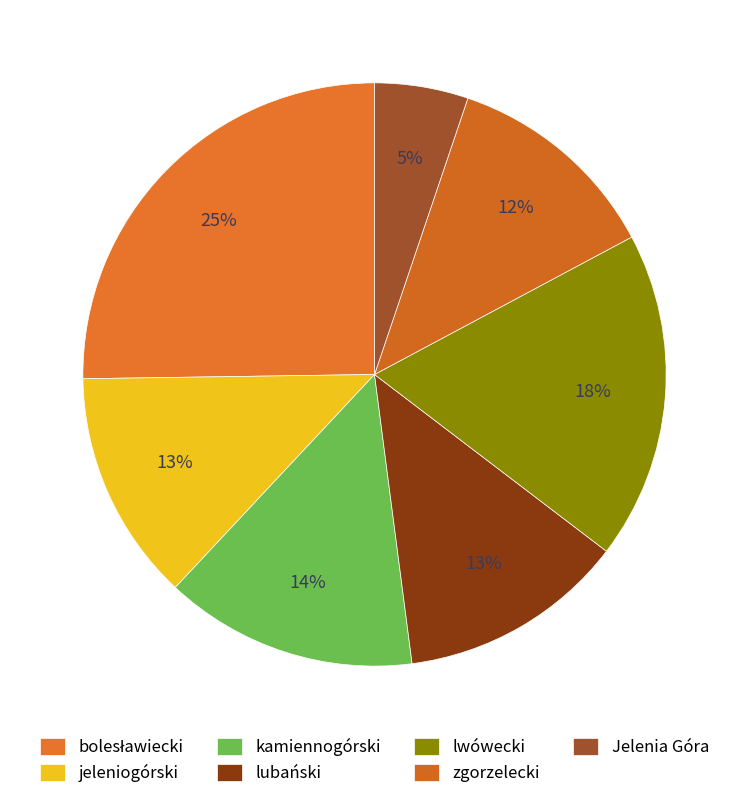

The bolesławiecki slice represents 25% of the pie. True or false?

True